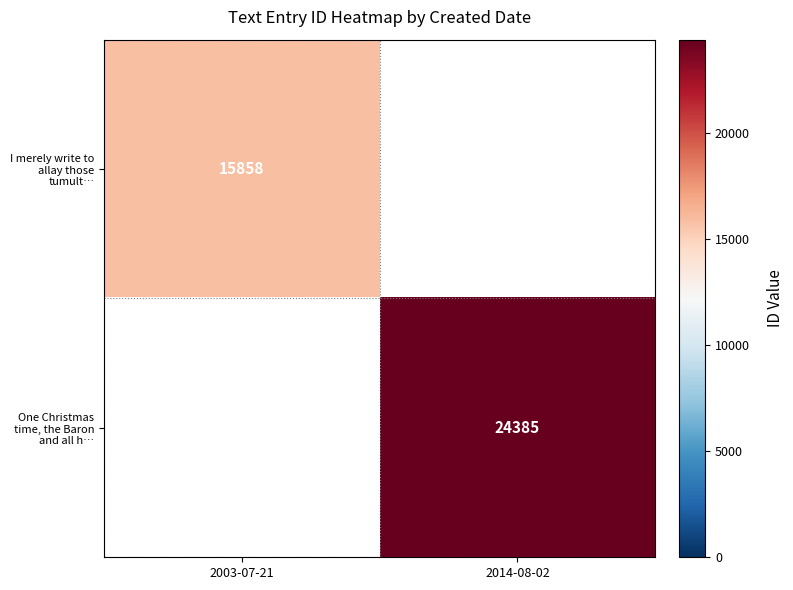

The I merely write to allay those tumult… series shows 20619 at 2003-07-21. True or false?

False